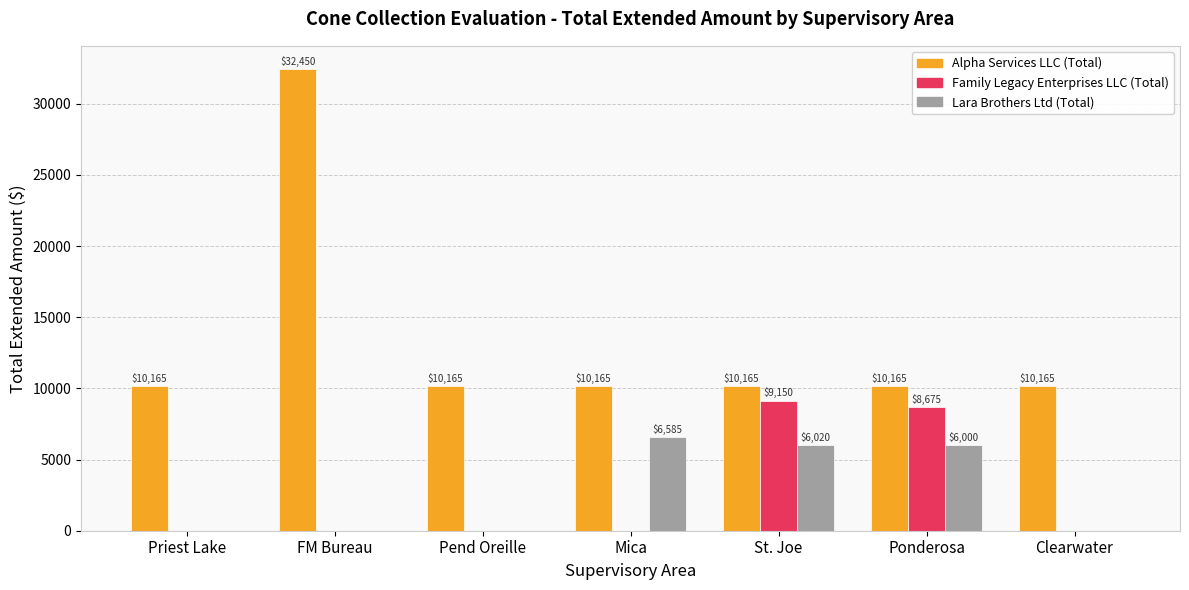

Between St. Joe and Ponderosa, which series saw the biggest shift?

Family Legacy Enterprises LLC (Total)